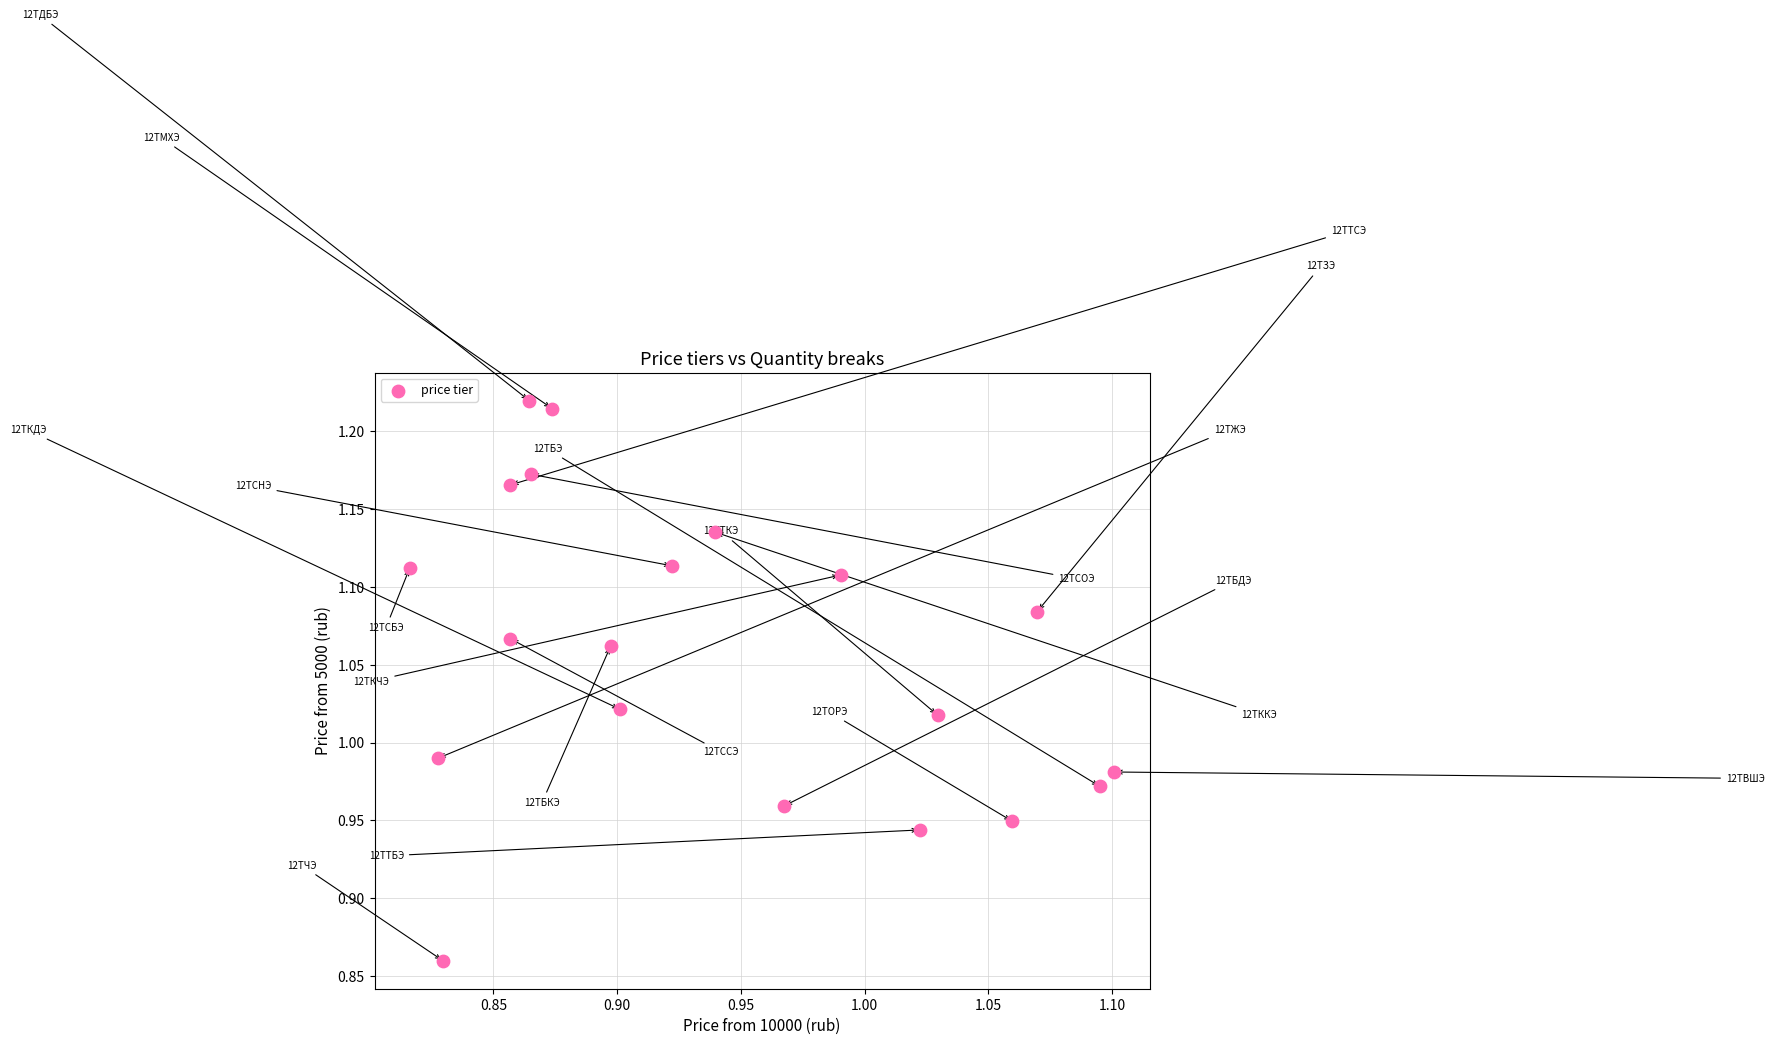

What is the range of Y values (max minus min)?

0.4